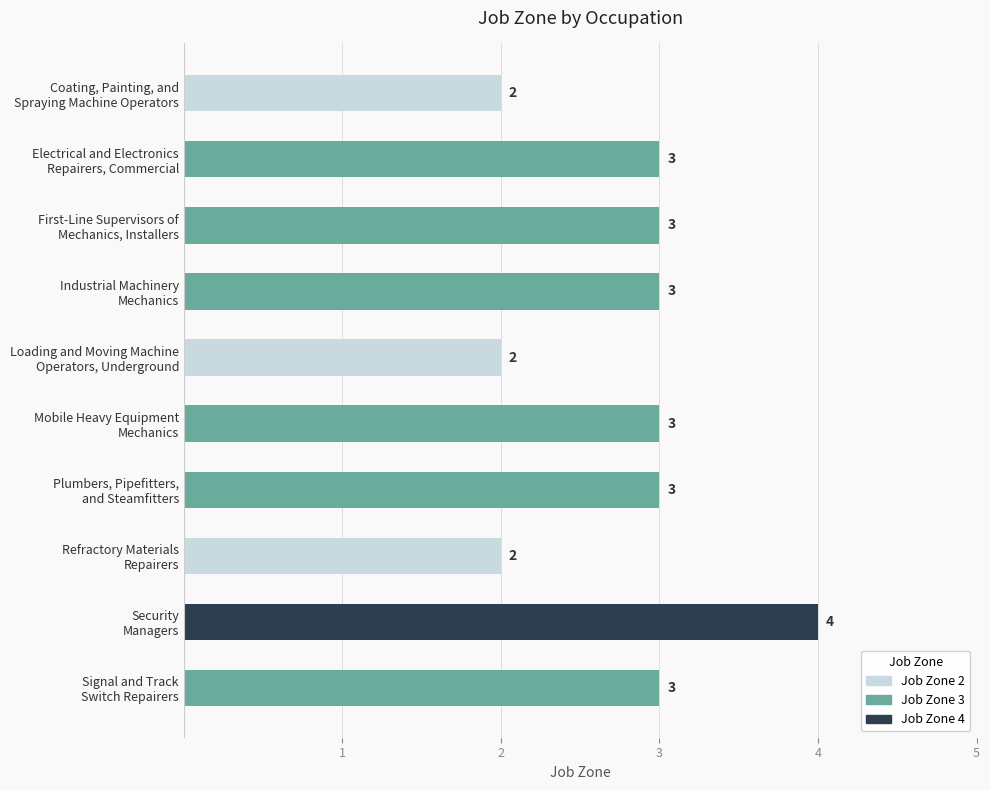

How many bars are there in total?

10